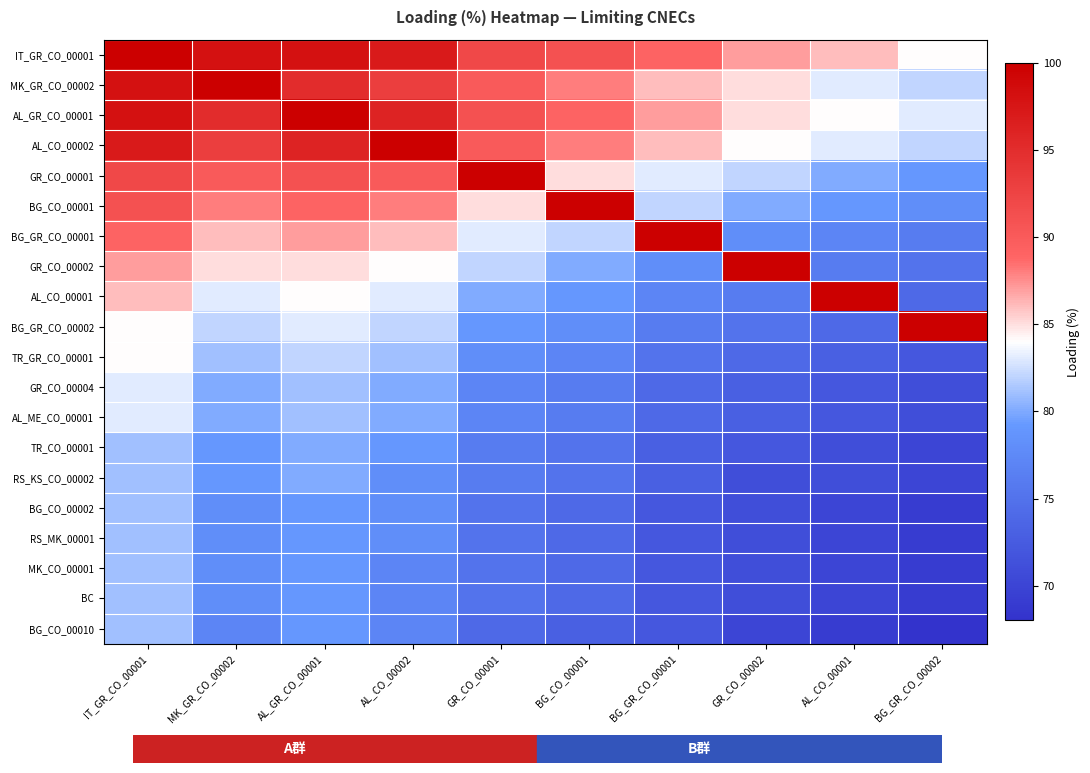

Reading right to left, transcribe all the data shown in this chart.

IT_GR_CO_00001: BG_GR_CO_00002=84	AL_CO_00001=86	GR_CO_00002=87	BG_GR_CO_00001=89	BG_CO_00001=91	GR_CO_00001=92	AL_CO_00002=97	AL_GR_CO_00001=98	MK_GR_CO_00002=98	IT_GR_CO_00001=100
MK_GR_CO_00002: BG_GR_CO_00002=82	AL_CO_00001=83	GR_CO_00002=85	BG_GR_CO_00001=86	BG_CO_00001=88	GR_CO_00001=90	AL_CO_00002=93	AL_GR_CO_00001=95	MK_GR_CO_00002=100	IT_GR_CO_00001=98
AL_GR_CO_00001: BG_GR_CO_00002=83	AL_CO_00001=84	GR_CO_00002=85	BG_GR_CO_00001=87	BG_CO_00001=89	GR_CO_00001=91	AL_CO_00002=96	AL_GR_CO_00001=100	MK_GR_CO_00002=95	IT_GR_CO_00001=98
AL_CO_00002: BG_GR_CO_00002=82	AL_CO_00001=83	GR_CO_00002=84	BG_GR_CO_00001=86	BG_CO_00001=88	GR_CO_00001=90	AL_CO_00002=100	AL_GR_CO_00001=96	MK_GR_CO_00002=93	IT_GR_CO_00001=97
GR_CO_00001: BG_GR_CO_00002=79	AL_CO_00001=80	GR_CO_00002=82	BG_GR_CO_00001=83	BG_CO_00001=85	GR_CO_00001=100	AL_CO_00002=90	AL_GR_CO_00001=91	MK_GR_CO_00002=90	IT_GR_CO_00001=92
BG_CO_00001: BG_GR_CO_00002=78	AL_CO_00001=79	GR_CO_00002=80	BG_GR_CO_00001=82	BG_CO_00001=100	GR_CO_00001=85	AL_CO_00002=88	AL_GR_CO_00001=89	MK_GR_CO_00002=88	IT_GR_CO_00001=91
BG_GR_CO_00001: BG_GR_CO_00002=76	AL_CO_00001=77	GR_CO_00002=78	BG_GR_CO_00001=100	BG_CO_00001=82	GR_CO_00001=83	AL_CO_00002=86	AL_GR_CO_00001=87	MK_GR_CO_00002=86	IT_GR_CO_00001=89
GR_CO_00002: BG_GR_CO_00002=75	AL_CO_00001=76	GR_CO_00002=100	BG_GR_CO_00001=78	BG_CO_00001=80	GR_CO_00001=82	AL_CO_00002=84	AL_GR_CO_00001=85	MK_GR_CO_00002=85	IT_GR_CO_00001=87
AL_CO_00001: BG_GR_CO_00002=74	AL_CO_00001=100	GR_CO_00002=76	BG_GR_CO_00001=77	BG_CO_00001=79	GR_CO_00001=80	AL_CO_00002=83	AL_GR_CO_00001=84	MK_GR_CO_00002=83	IT_GR_CO_00001=86
BG_GR_CO_00002: BG_GR_CO_00002=100	AL_CO_00001=74	GR_CO_00002=75	BG_GR_CO_00001=76	BG_CO_00001=78	GR_CO_00001=79	AL_CO_00002=82	AL_GR_CO_00001=83	MK_GR_CO_00002=82	IT_GR_CO_00001=84
TR_GR_CO_00001: BG_GR_CO_00002=72	AL_CO_00001=73	GR_CO_00002=74	BG_GR_CO_00001=75	BG_CO_00001=77	GR_CO_00001=78	AL_CO_00002=81	AL_GR_CO_00001=82	MK_GR_CO_00002=81	IT_GR_CO_00001=84
GR_CO_00004: BG_GR_CO_00002=71	AL_CO_00001=72	GR_CO_00002=73	BG_GR_CO_00001=74	BG_CO_00001=76	GR_CO_00001=77	AL_CO_00002=80	AL_GR_CO_00001=81	MK_GR_CO_00002=80	IT_GR_CO_00001=83
AL_ME_CO_00001: BG_GR_CO_00002=71	AL_CO_00001=72	GR_CO_00002=73	BG_GR_CO_00001=74	BG_CO_00001=76	GR_CO_00001=77	AL_CO_00002=80	AL_GR_CO_00001=81	MK_GR_CO_00002=80	IT_GR_CO_00001=83
TR_CO_00001: BG_GR_CO_00002=70	AL_CO_00001=71	GR_CO_00002=72	BG_GR_CO_00001=73	BG_CO_00001=75	GR_CO_00001=76	AL_CO_00002=79	AL_GR_CO_00001=80	MK_GR_CO_00002=79	IT_GR_CO_00001=81
RS_KS_CO_00002: BG_GR_CO_00002=70	AL_CO_00001=71	GR_CO_00002=71	BG_GR_CO_00001=73	BG_CO_00001=75	GR_CO_00001=76	AL_CO_00002=78	AL_GR_CO_00001=80	MK_GR_CO_00002=79	IT_GR_CO_00001=81
BG_CO_00002: BG_GR_CO_00002=69	AL_CO_00001=70	GR_CO_00002=71	BG_GR_CO_00001=72	BG_CO_00001=74	GR_CO_00001=75	AL_CO_00002=78	AL_GR_CO_00001=79	MK_GR_CO_00002=78	IT_GR_CO_00001=81
RS_MK_00001: BG_GR_CO_00002=69	AL_CO_00001=70	GR_CO_00002=71	BG_GR_CO_00001=72	BG_CO_00001=74	GR_CO_00001=75	AL_CO_00002=78	AL_GR_CO_00001=79	MK_GR_CO_00002=78	IT_GR_CO_00001=81
MK_CO_00001: BG_GR_CO_00002=69	AL_CO_00001=70	GR_CO_00002=71	BG_GR_CO_00001=72	BG_CO_00001=74	GR_CO_00001=75	AL_CO_00002=77	AL_GR_CO_00001=79	MK_GR_CO_00002=78	IT_GR_CO_00001=81
BC: BG_GR_CO_00002=69	AL_CO_00001=70	GR_CO_00002=71	BG_GR_CO_00001=72	BG_CO_00001=74	GR_CO_00001=75	AL_CO_00002=77	AL_GR_CO_00001=79	MK_GR_CO_00002=78	IT_GR_CO_00001=81
BG_CO_00010: BG_GR_CO_00002=68	AL_CO_00001=69	GR_CO_00002=70	BG_GR_CO_00001=72	BG_CO_00001=73	GR_CO_00001=74	AL_CO_00002=77	AL_GR_CO_00001=79	MK_GR_CO_00002=77	IT_GR_CO_00001=81